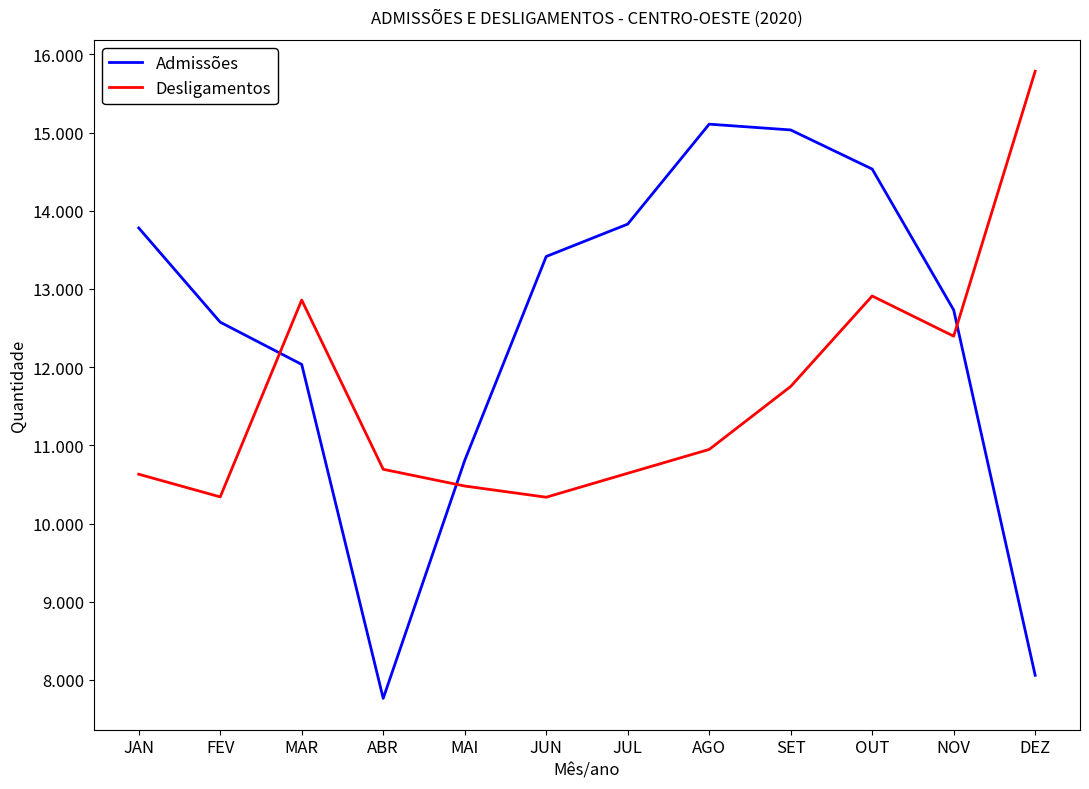

Between MAI and JUL, which series saw the biggest shift?

Admissões